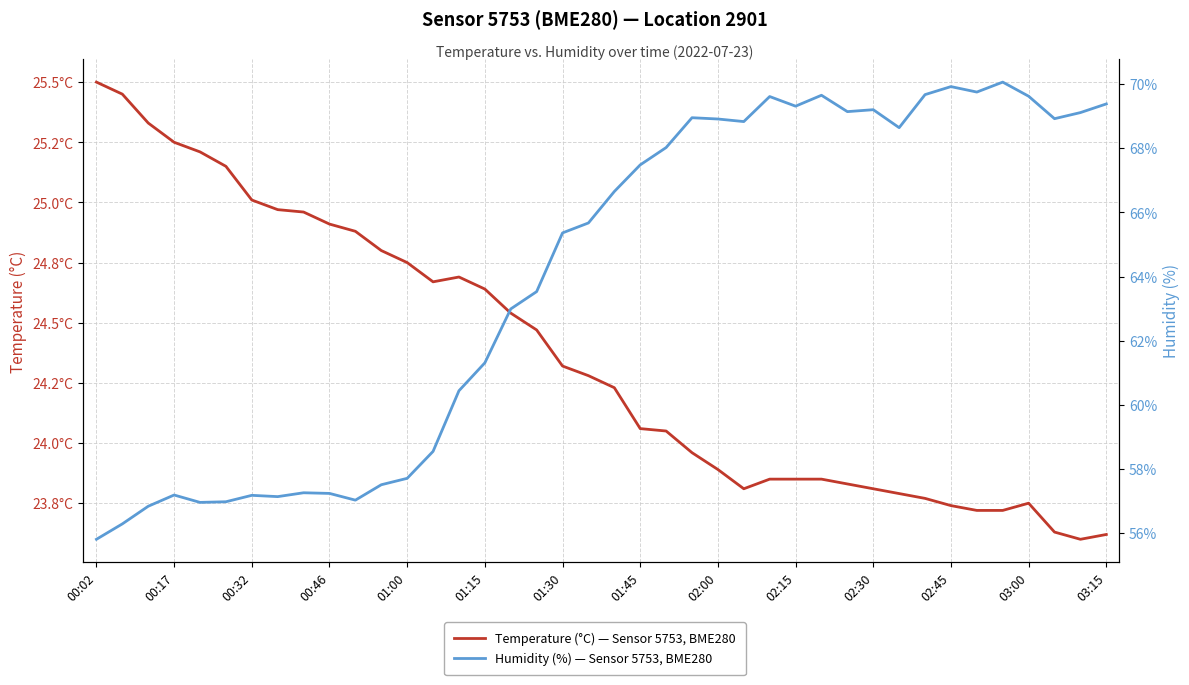

Between 14 and 37, which series saw the biggest shift?

Humidity (%) — Sensor 5753, BME280